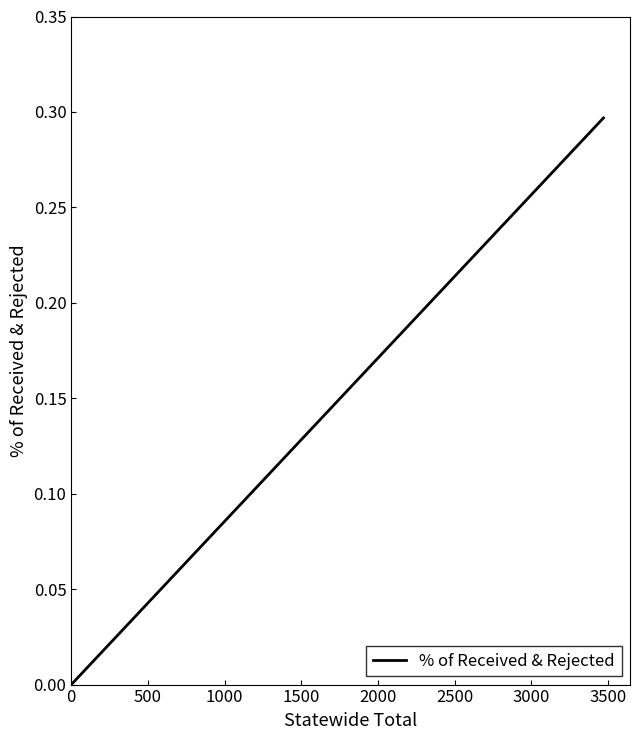

What is the greatest value displayed?

0.3